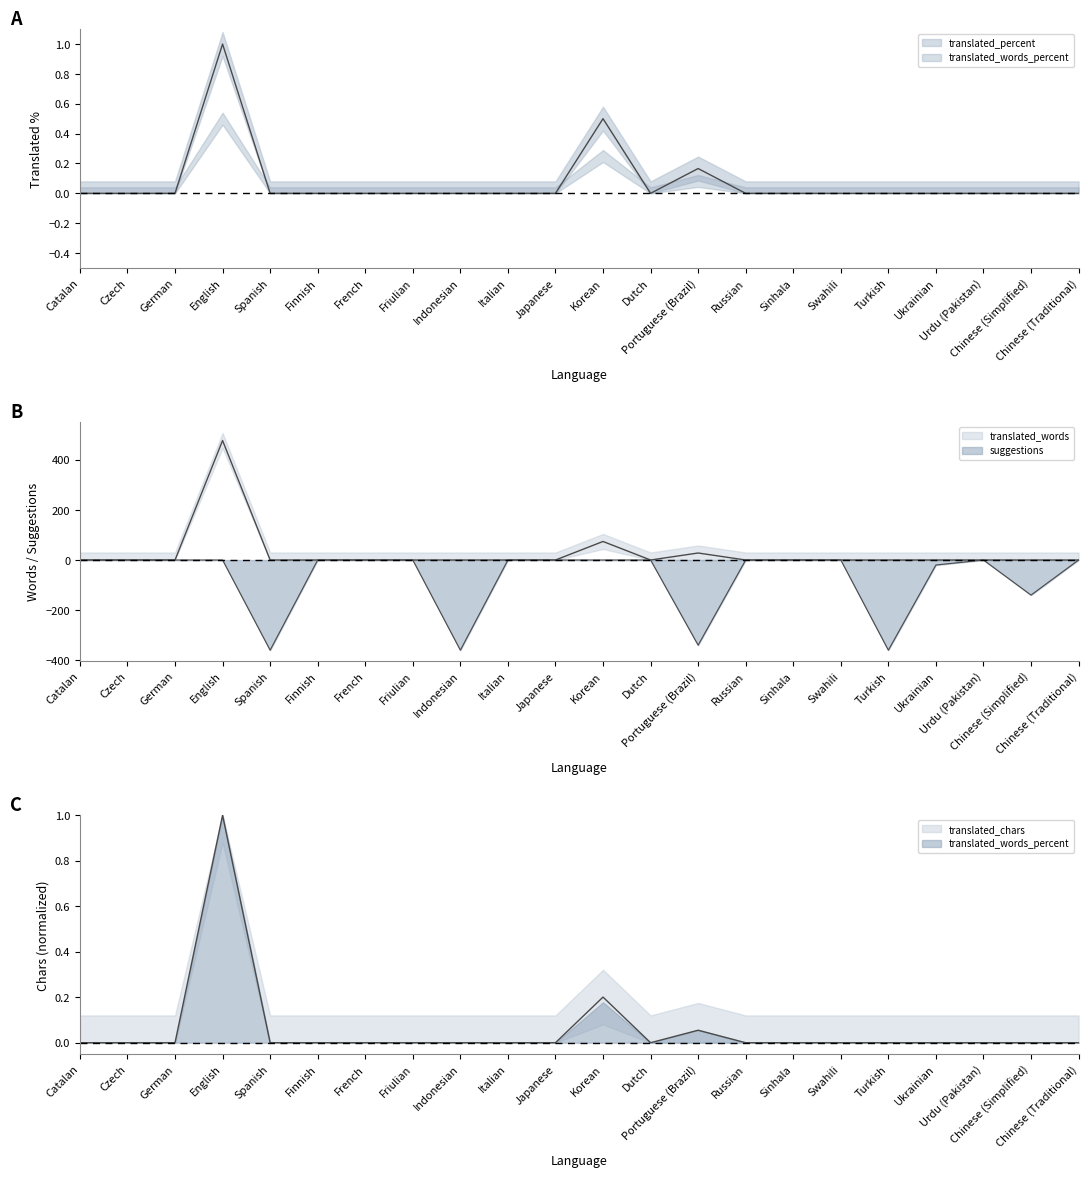

The value of translated_words at French is -234.2. True or false?

False